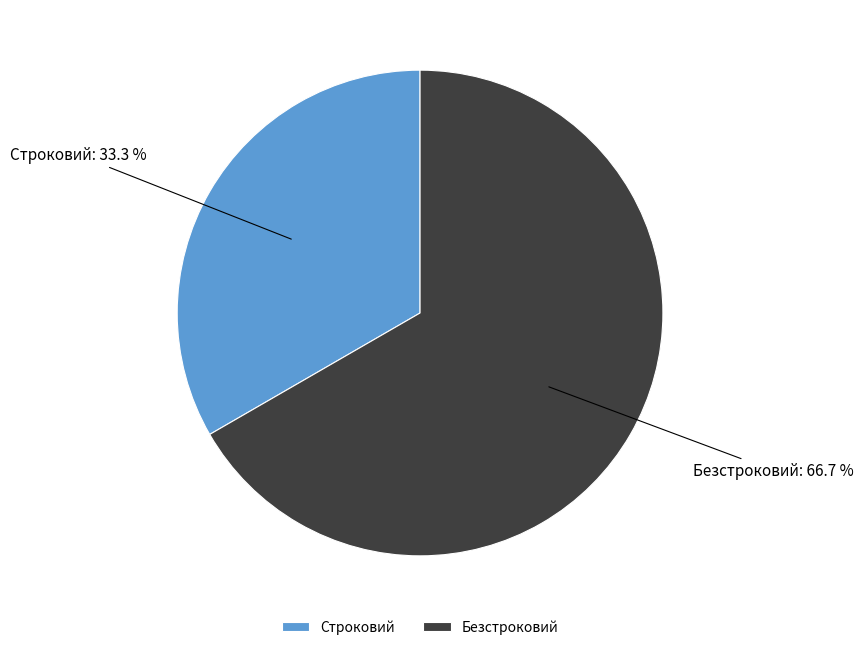

Which slice is the smallest?

Строковий